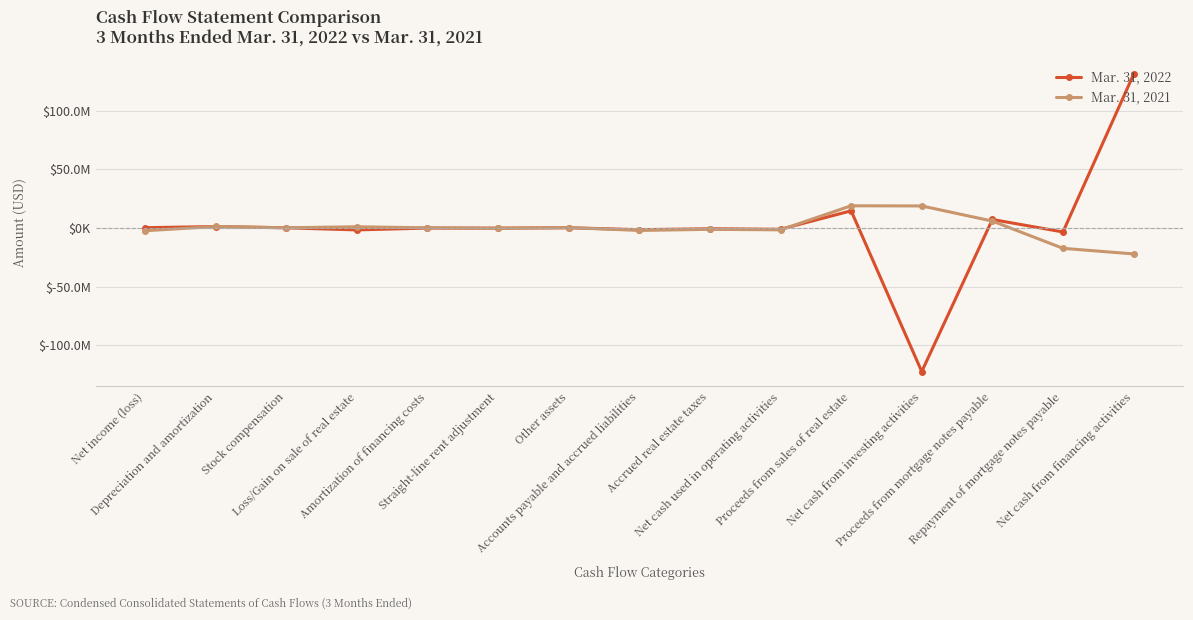

Reading left to right, transcribe all the data shown in this chart.

Mar. 31, 2022: Net income (loss)=380190	Depreciation and amortization=1339225	Stock compensation=280981	Loss/Gain on sale of real estate=-1522785	Amortization of financing costs=65018	Straight-line rent adjustment=-19660	Other assets=295357	Accounts payable and accrued liabilities=-1330285	Accrued real estate taxes=-534956	Net cash used in operating activities=-978260	Proceeds from sales of real estate=14763130	Net cash from investing activities=-122314726	Proceeds from mortgage notes payable=7365855	Repayment of mortgage notes payable=-3275234	Net cash from financing activities=131085492
Mar. 31, 2021: Net income (loss)=-2255074	Depreciation and amortization=1428934	Stock compensation=301547	Loss/Gain on sale of real estate=1161328	Amortization of financing costs=261779	Straight-line rent adjustment=-132990	Other assets=481459	Accounts payable and accrued liabilities=-1980474	Accrued real estate taxes=-1023680	Net cash used in operating activities=-1468181	Proceeds from sales of real estate=19047906	Net cash from investing activities=18909556	Proceeds from mortgage notes payable=6013700	Repayment of mortgage notes payable=-17231730	Net cash from financing activities=-21996911